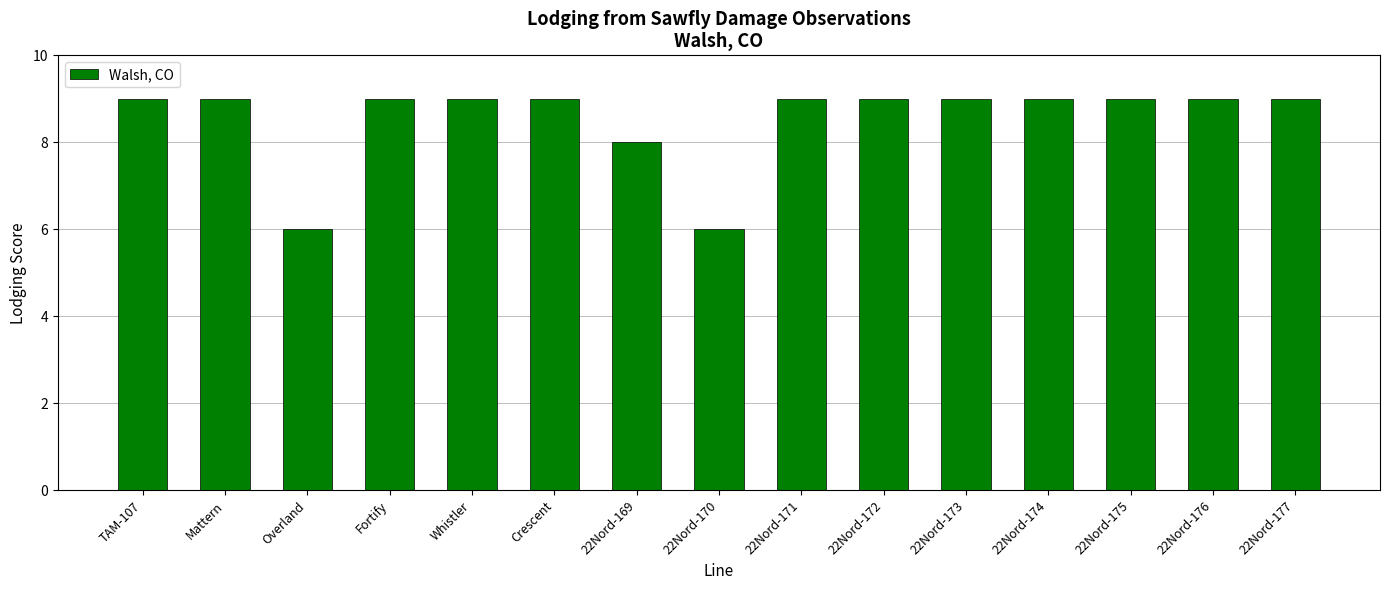

What is the minimum value shown in the chart?

6